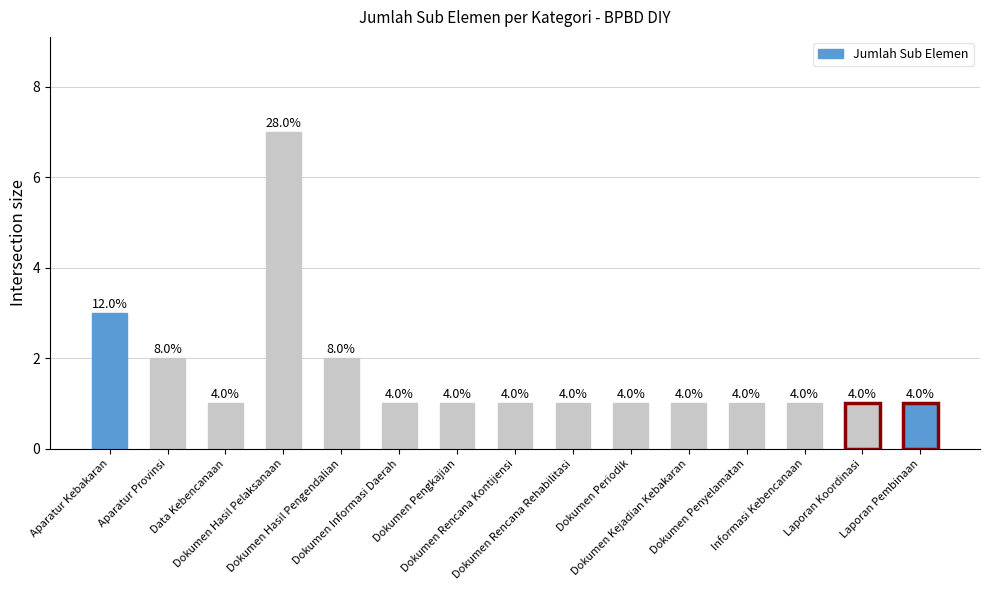

Rank the categories by value from highest to lowest.

Dokumen Hasil Pelaksanaan, Aparatur Kebakaran, Aparatur Provinsi, Dokumen Hasil Pengendalian, Data Kebencanaan, Dokumen Informasi Daerah, Dokumen Pengkajian, Dokumen Rencana Kontijensi, Dokumen Rencana Rehabilitasi, Dokumen Periodik, Dokumen Kejadian Kebakaran, Dokumen Penyelamatan, Informasi Kebencanaan, Laporan Koordinasi, Laporan Pembinaan